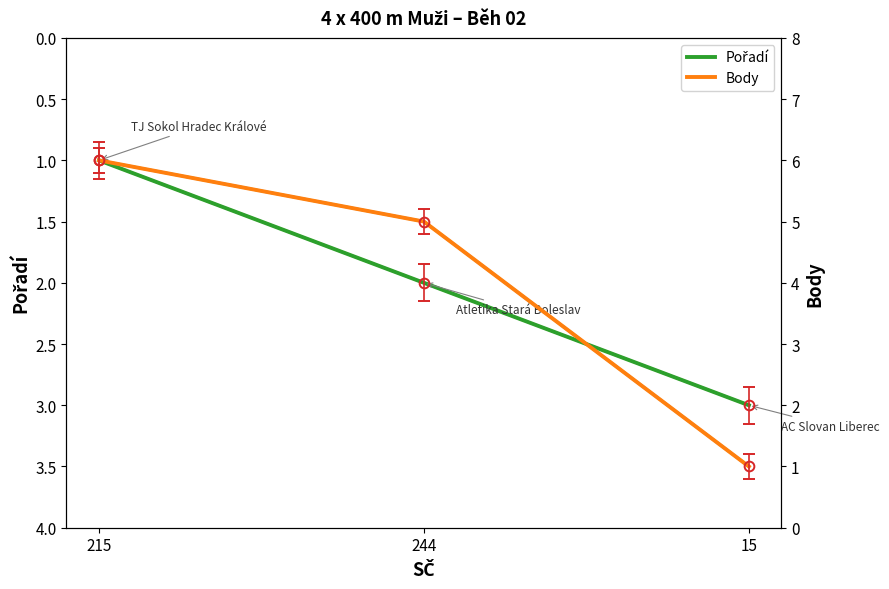

The Pořadí series shows 2 at 244. True or false?

True